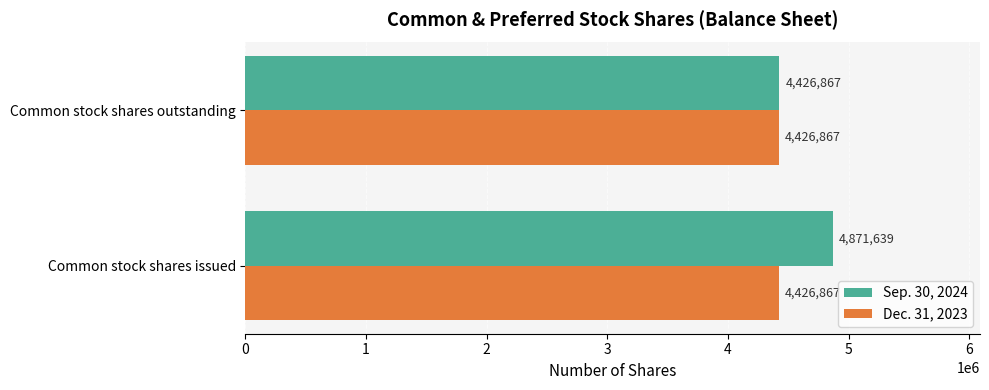

The Dec. 31, 2023 series shows 1544860 at Common stock shares outstanding. True or false?

False